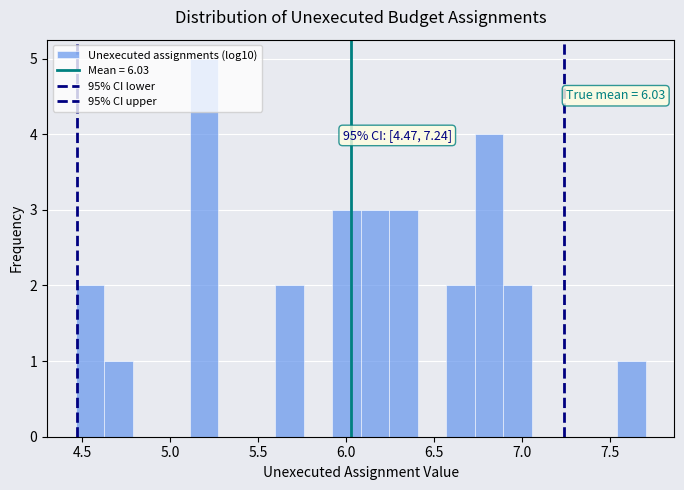

Around what value on the x-axis is the tallest bar? Give the approximate position of its centre, as read against the axis.

5.20